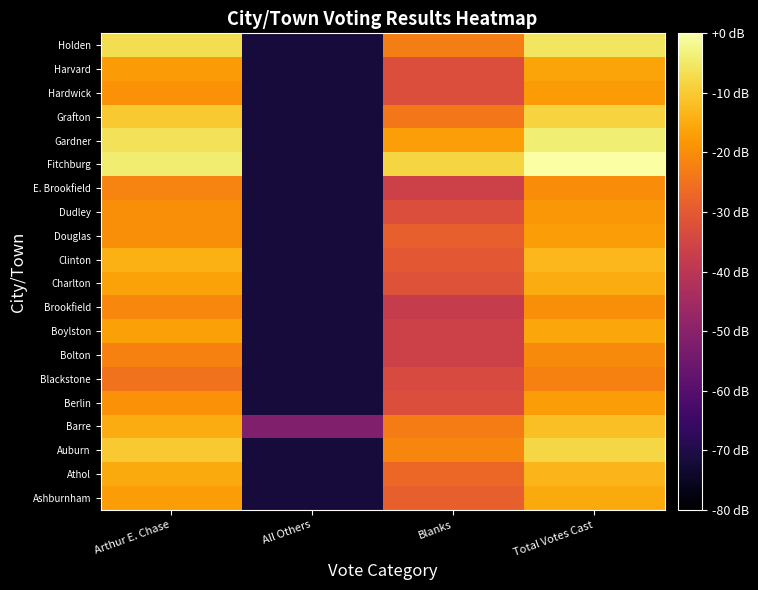

Rank the series at Total Votes Cast from lowest to highest value.

Blackstone, Bolton, E. Brookfield, Brookfield, Dudley, Hardwick, Berlin, Douglas, Harvard, Boylston, Ashburnham, Charlton, Athol, Clinton, Barre, Grafton, Auburn, Holden, Gardner, Fitchburg